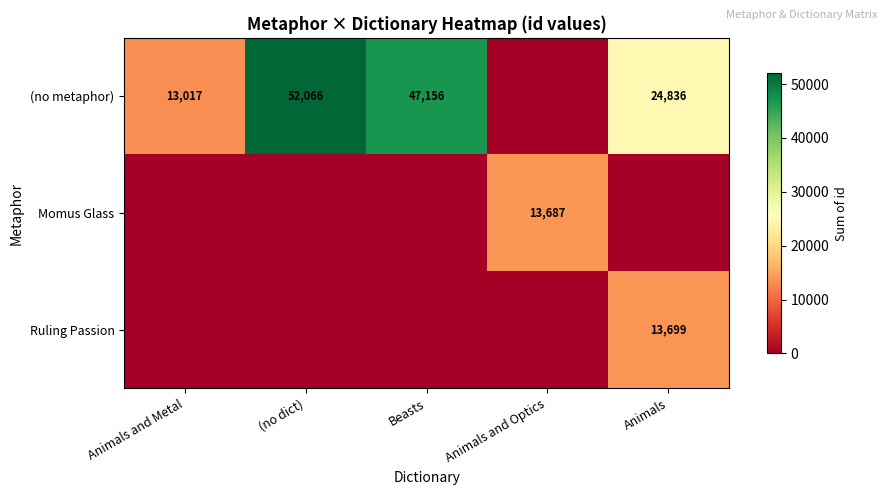

The value of (no metaphor) at Animals and Metal is 22844. True or false?

False